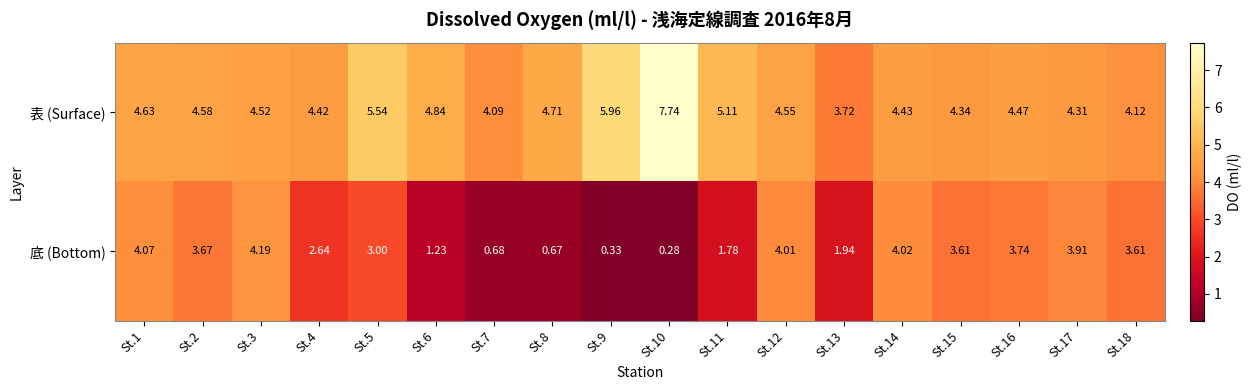

List the series in order of their overall mean, highest first.

表 (Surface), 底 (Bottom)